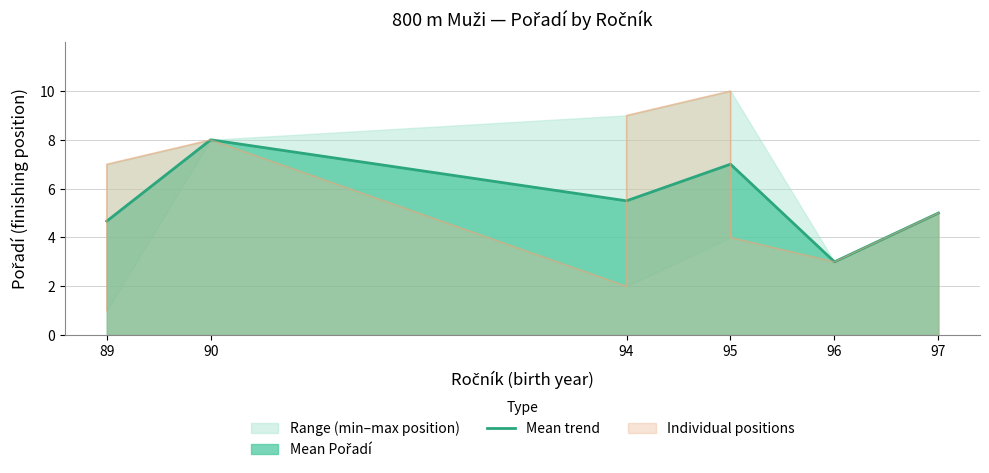

At which category does the data reach its first local peak?

90